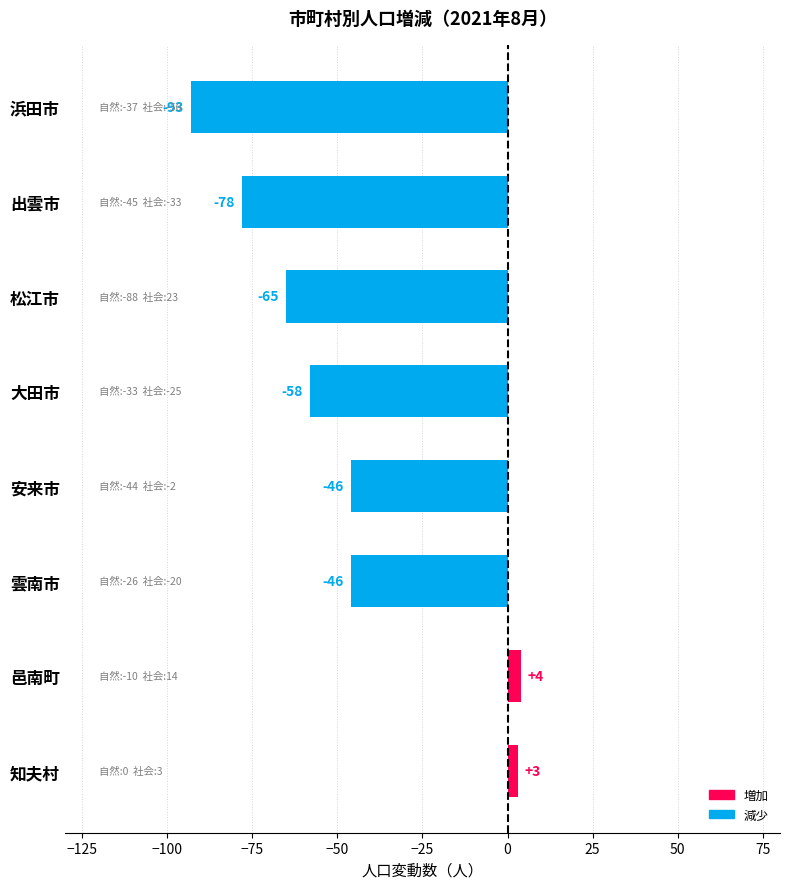

What value does the data have at 邑南町?

4